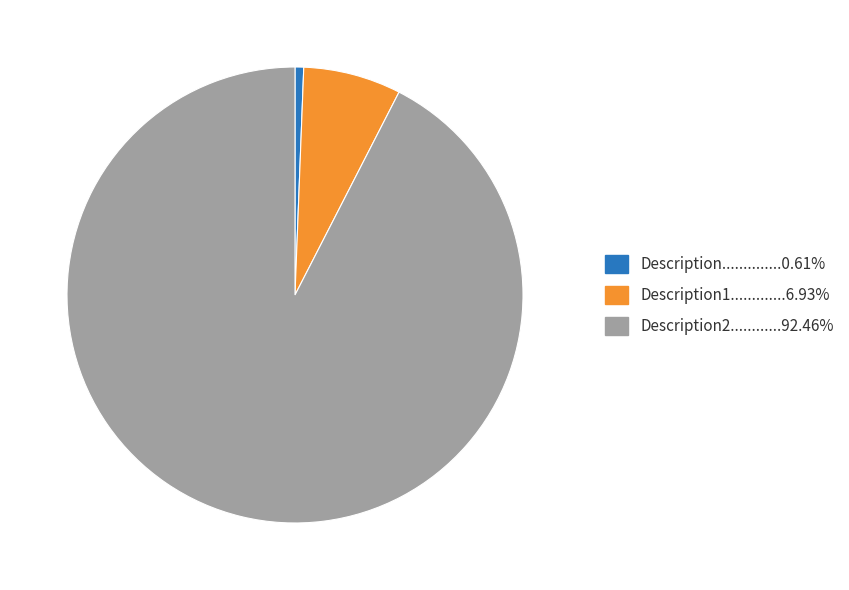

Is there a majority slice in this chart?

Yes